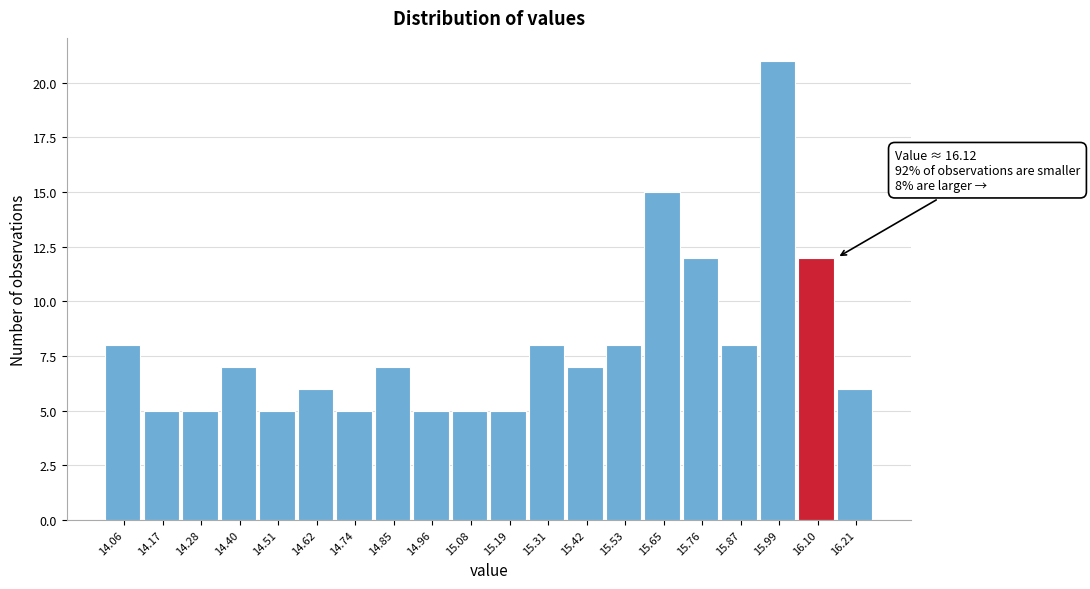

Which range on the x-axis has the tallest bar?

15.92 to 16.04